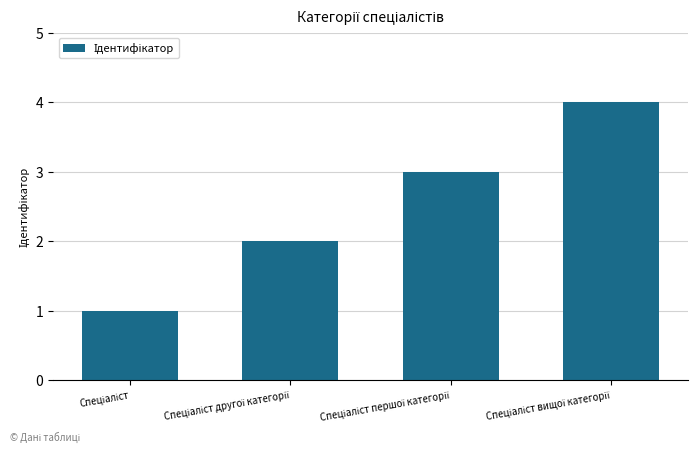

What is the difference between the maximum and minimum values?

3